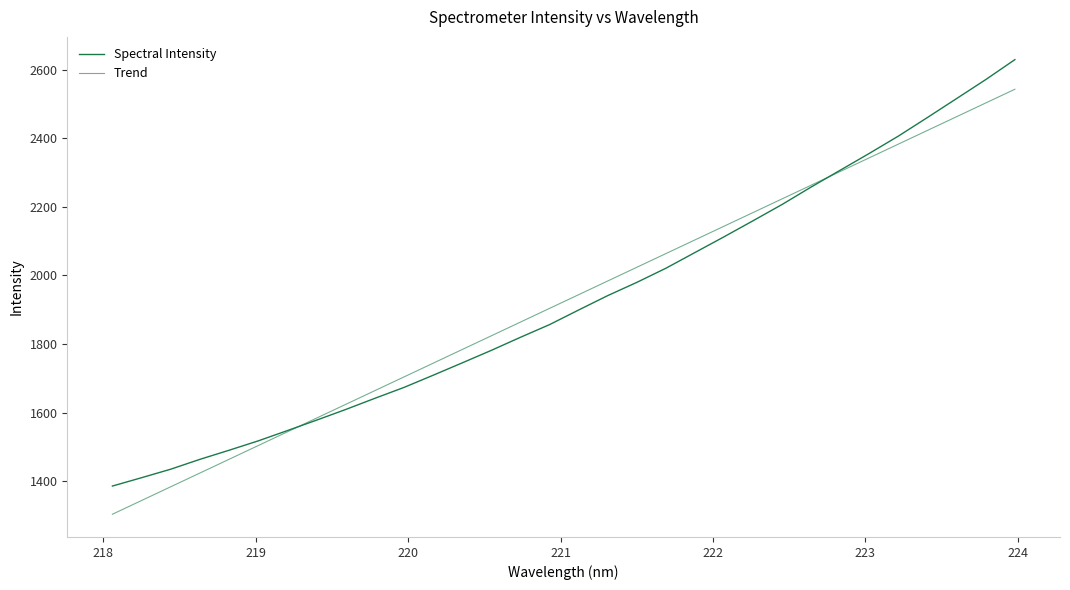

What is the sum of all Spectral Intensity values?

61550.8